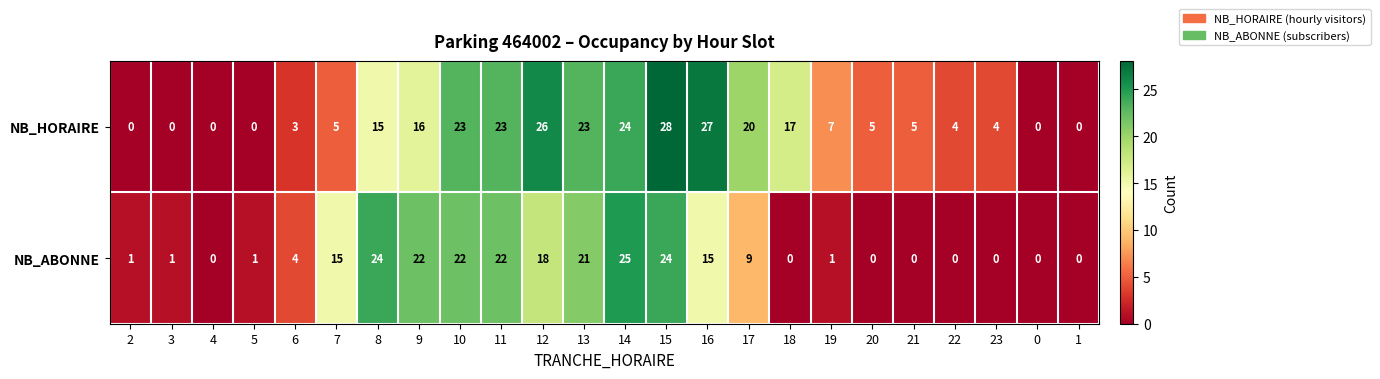

True or false: NB_HORAIRE has a value of 10 at 19.

False